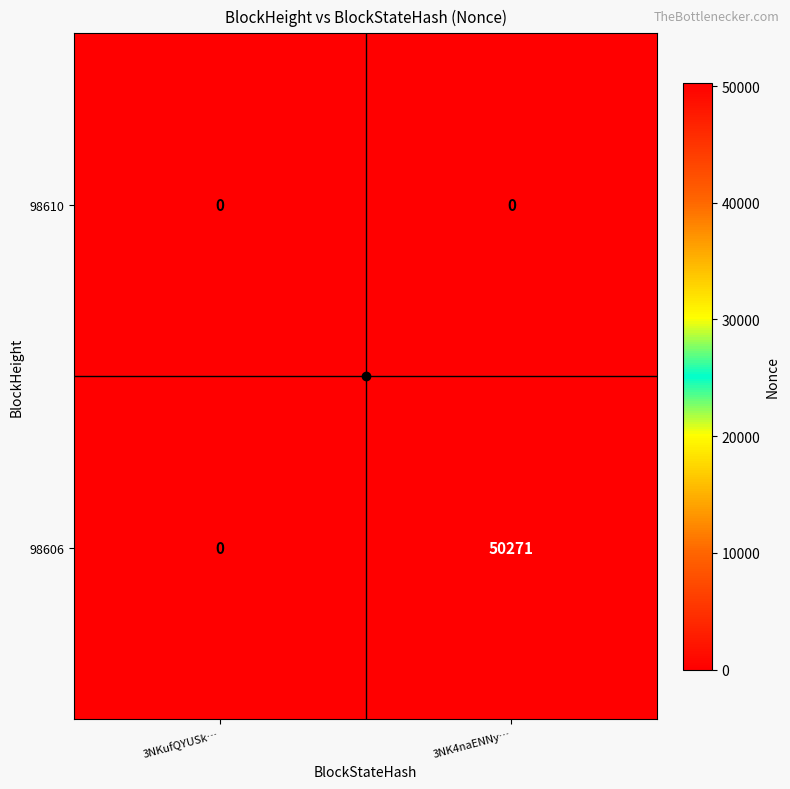

At which label is 98606 closest to 25135?

3NKufQYUSk…